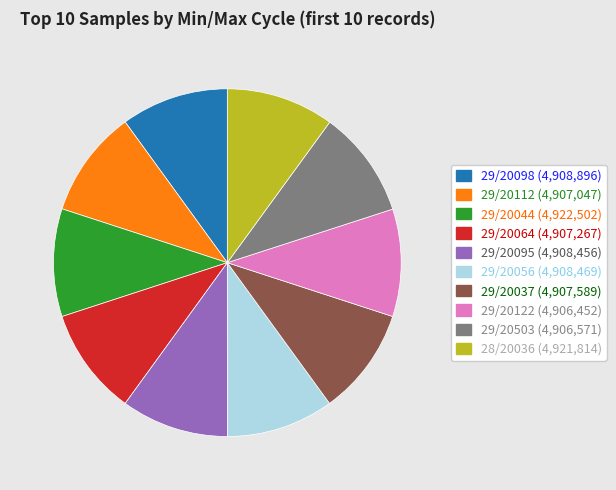

Is 29/20098 (4,908,896) the majority of the pie?

No